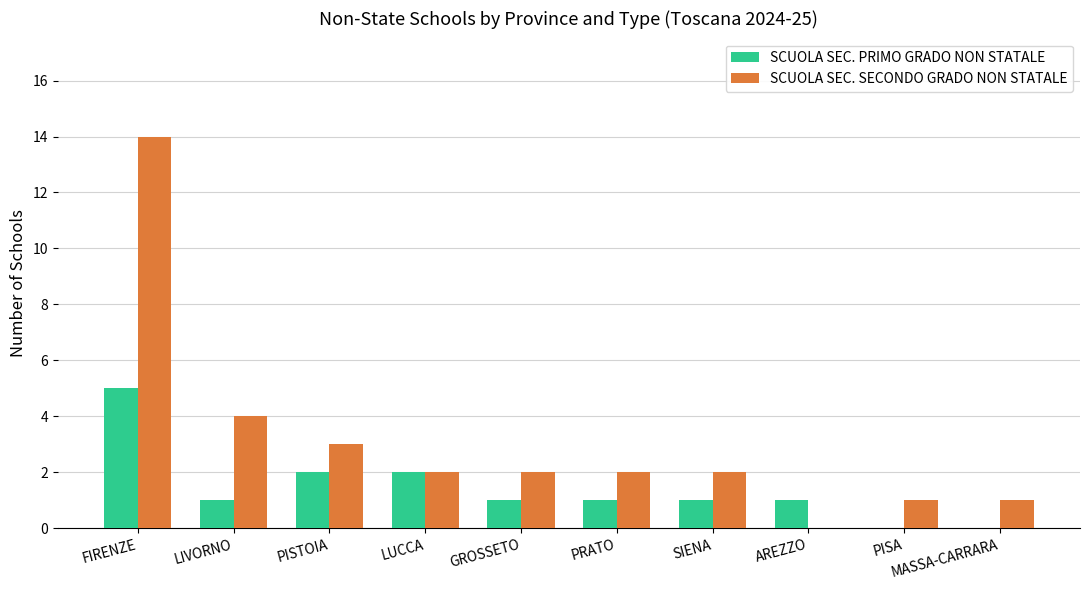

What are all the series names shown in the legend?

SCUOLA SEC. PRIMO GRADO NON STATALE, SCUOLA SEC. SECONDO GRADO NON STATALE